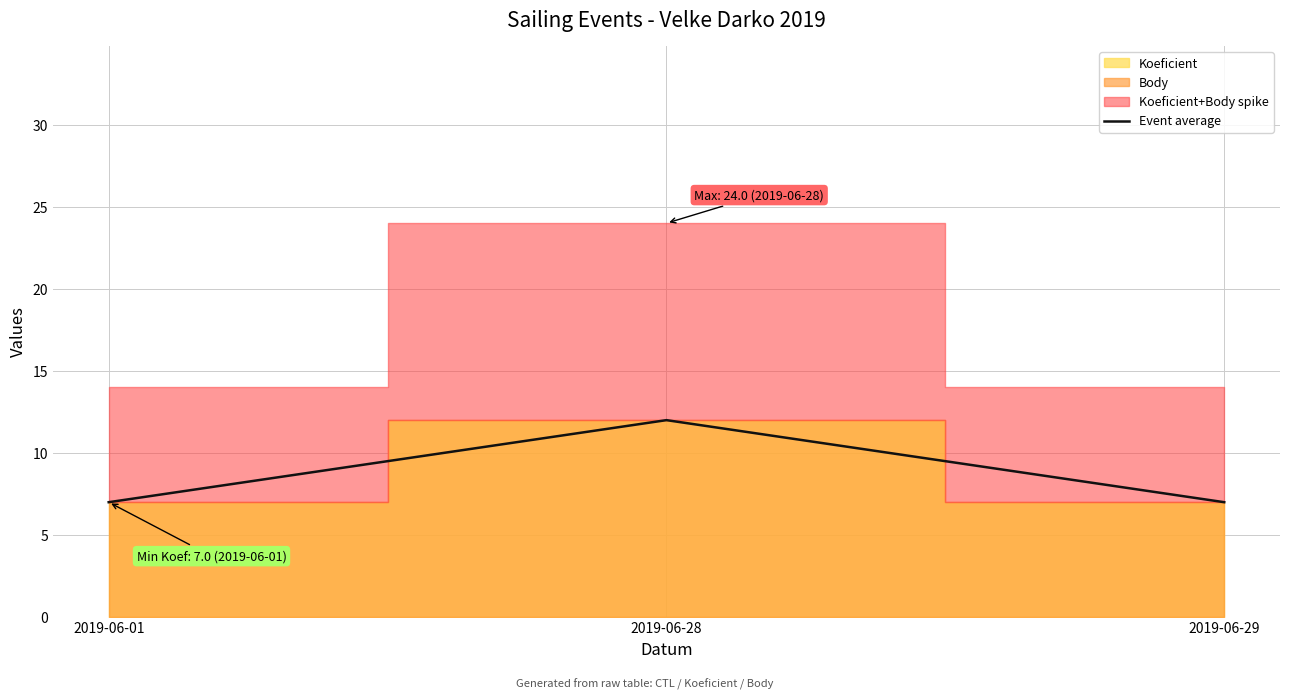

The Event average series shows 5 at 2019-06-01. True or false?

False